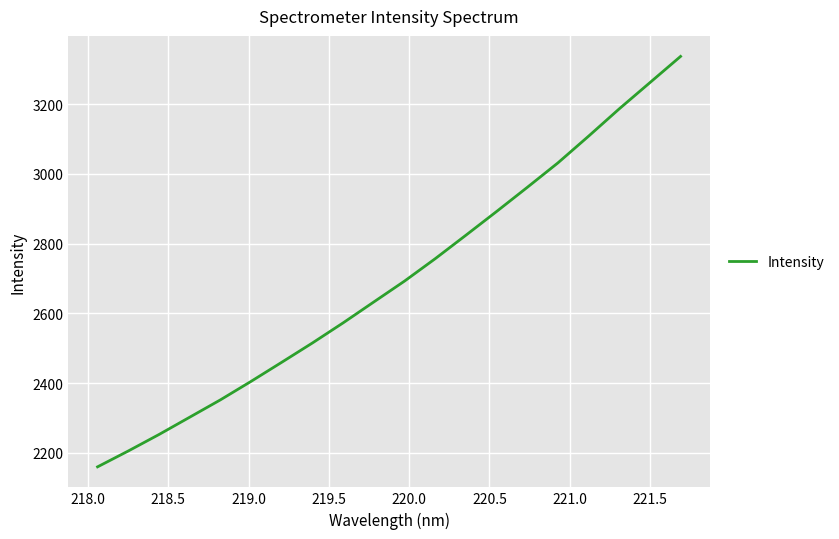

What is the sum of all values?

53912.3